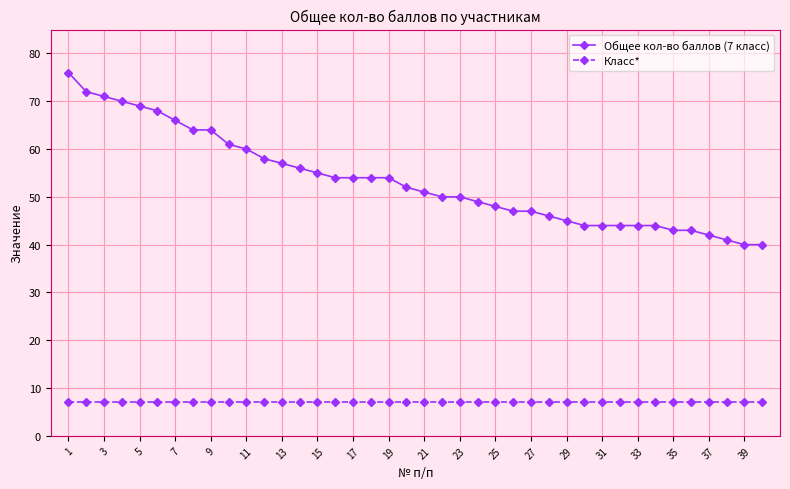

True or false: Класс* and Общее кол-во баллов (7 класс) intersect in this chart.

False